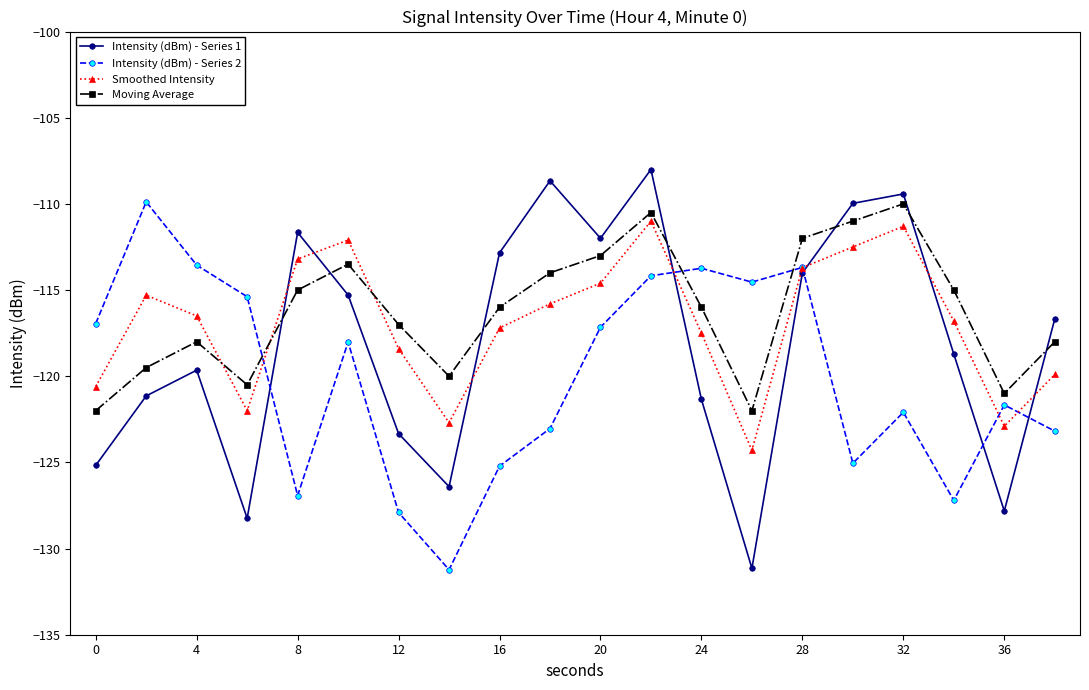

What is the maximum value for Smoothed Intensity?

-111.0